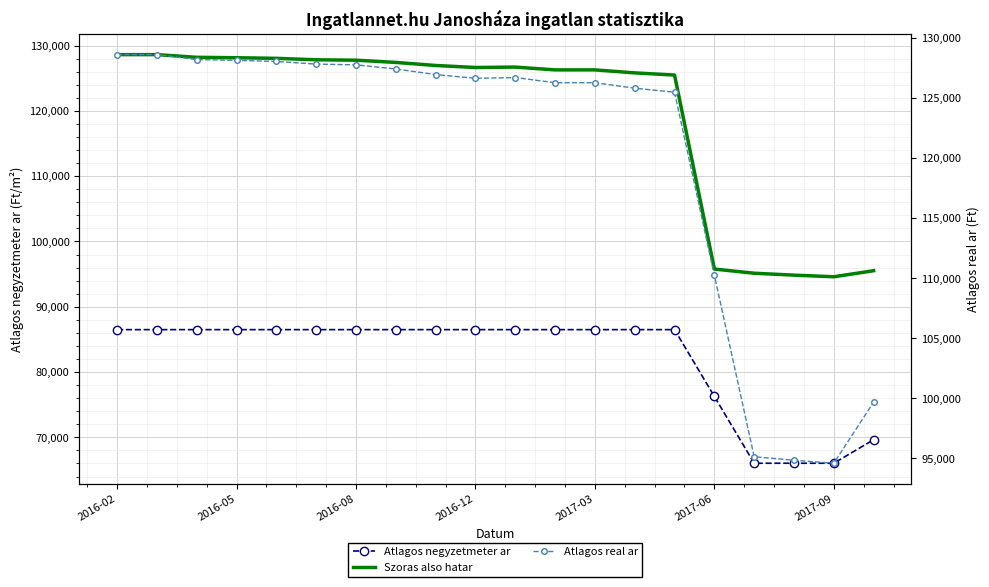

What position from the left is 7?

8